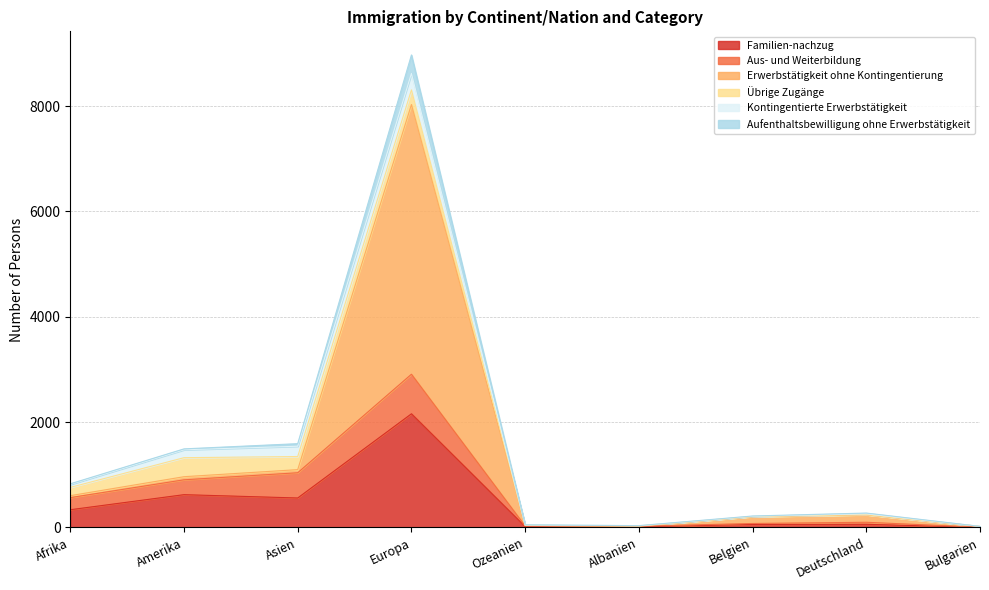

At which label does Familien-nachzug reach its peak?

Europa